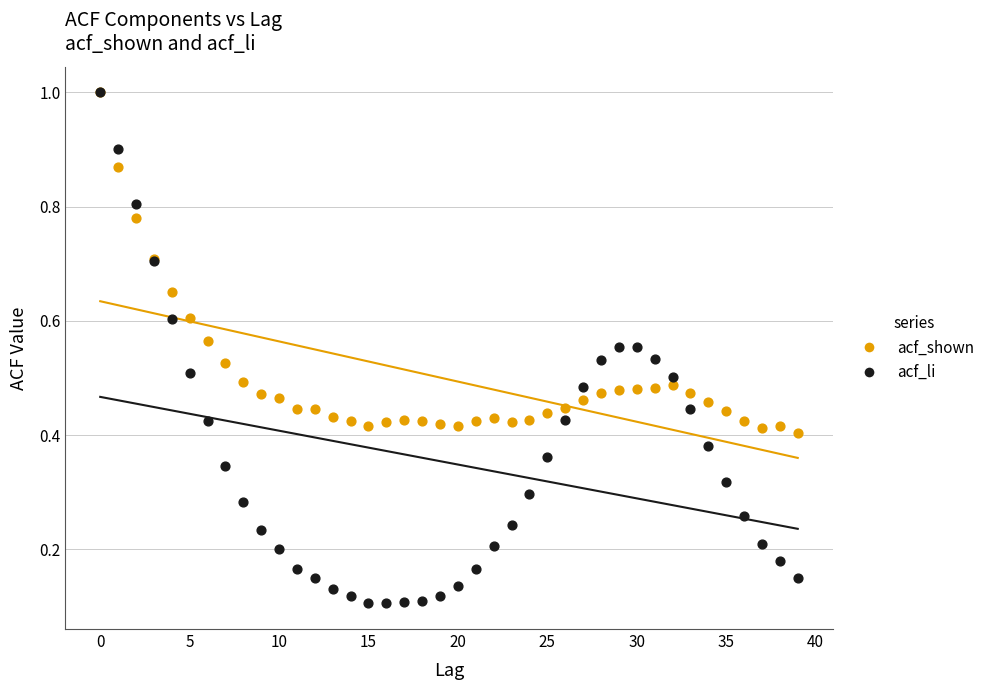

What are all the series names shown in the legend?

acf_shown, acf_li